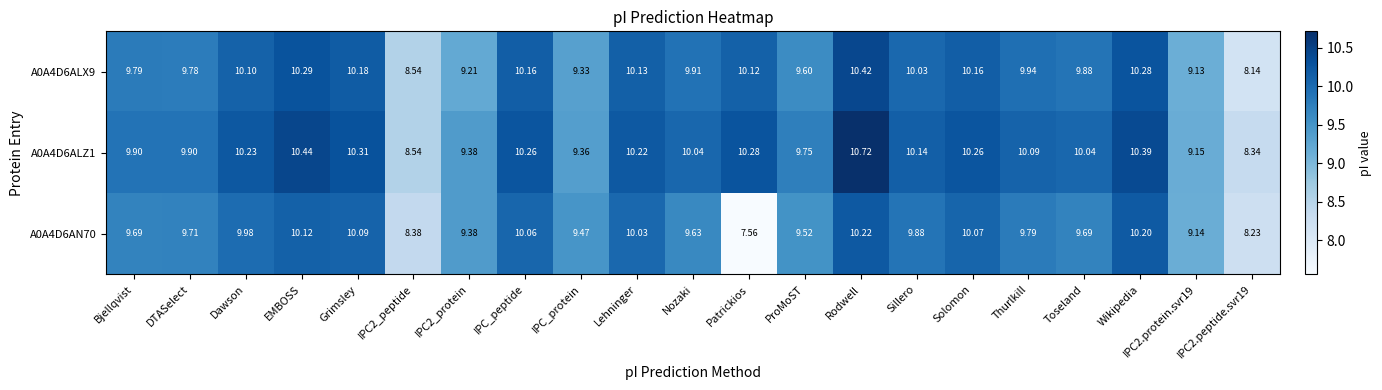

Is the value of A0A4D6AN70 at IPC_peptide greater than the value of A0A4D6ALZ1 at Nozaki?

Yes